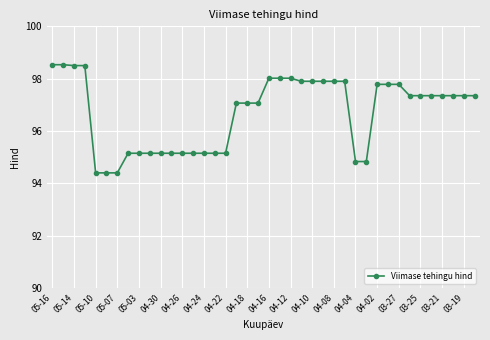

What is the difference between the maximum and second lowest values?

4.1